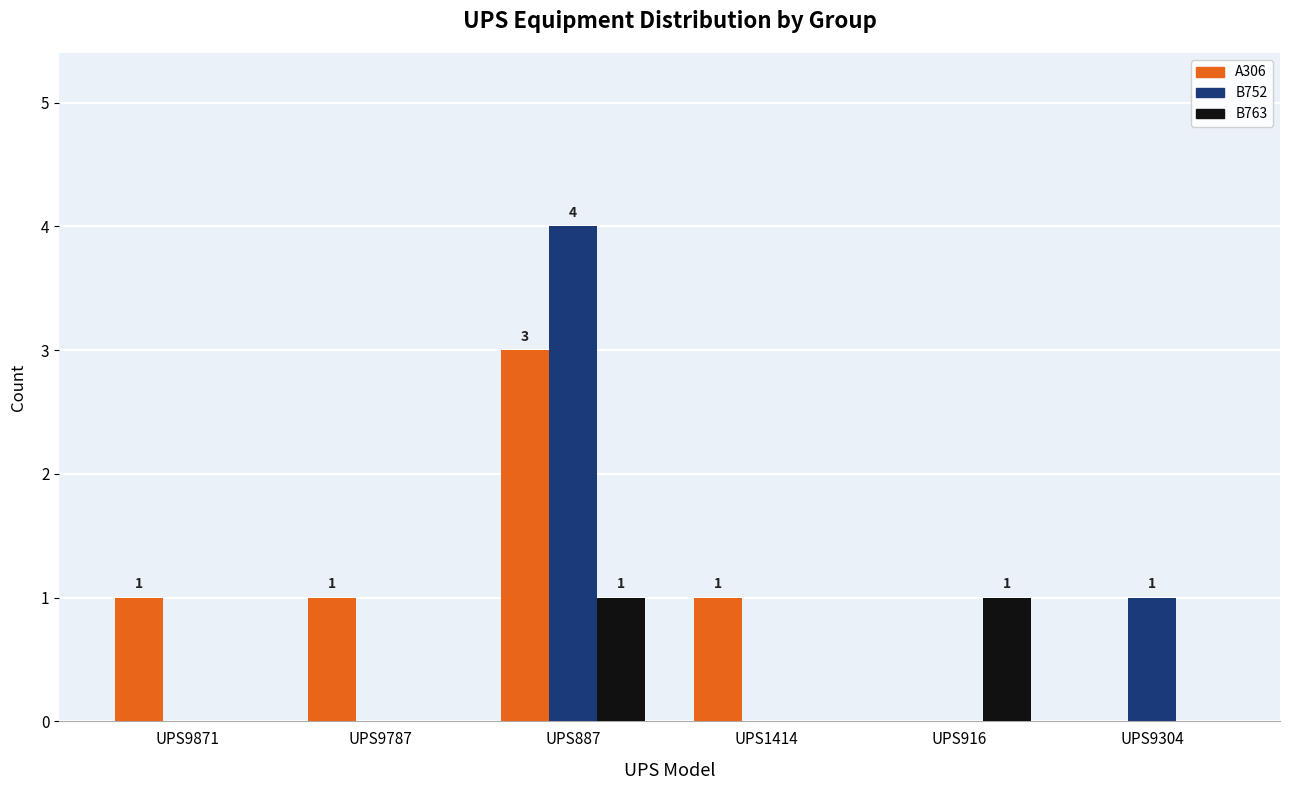

The A306 series shows 1 at UPS887. True or false?

False